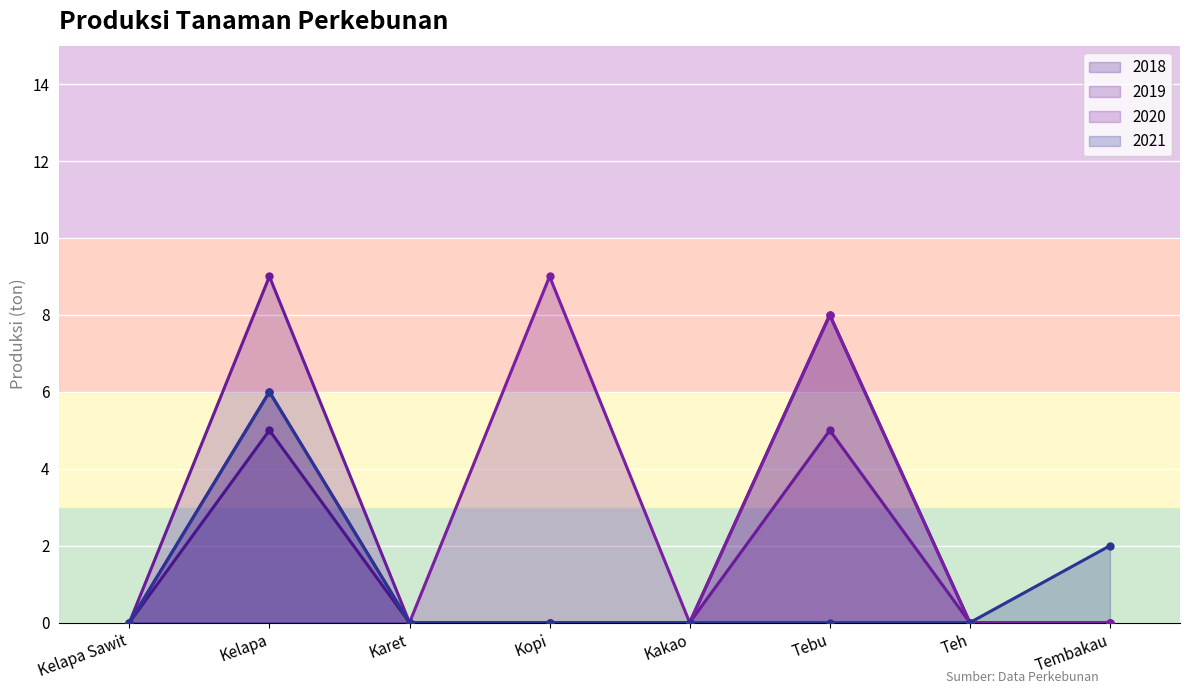

Which category has the lowest value in the 2021 series?

Kelapa Sawit